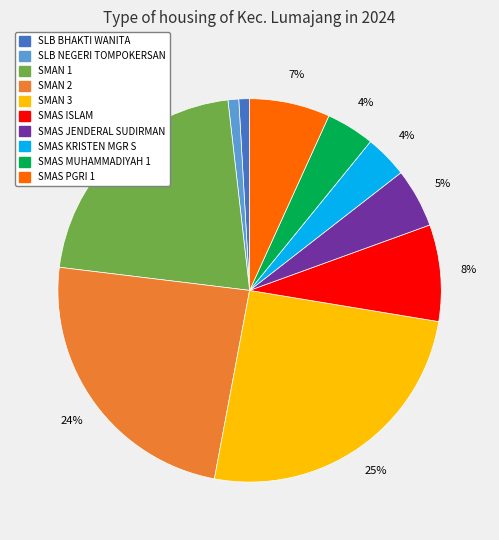

Count the number of slices in the pie.

10